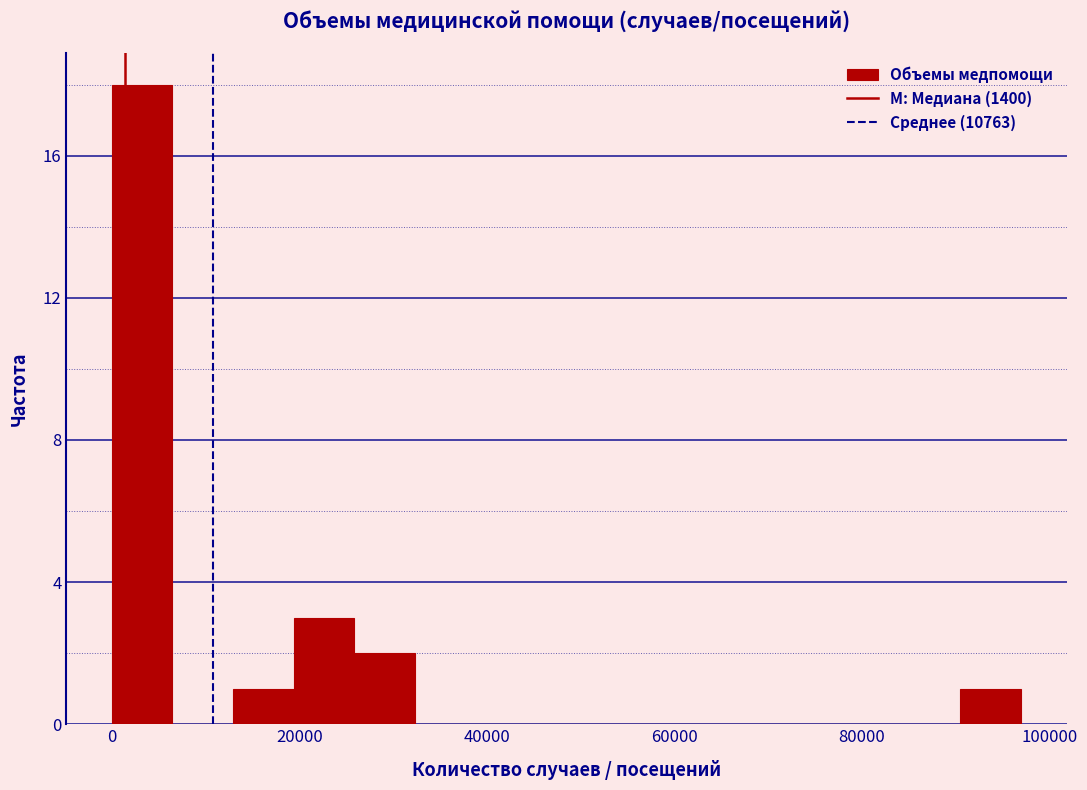

Read against the x-axis, roughly where is the centre of the tallest bar?

4000